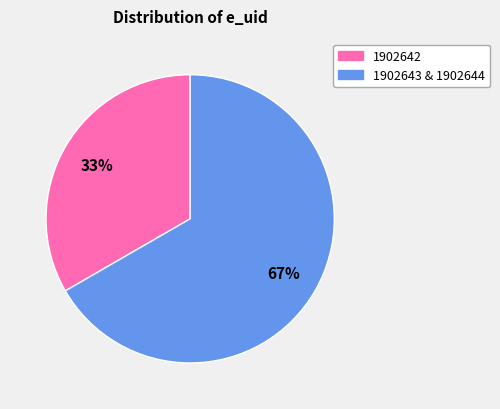

How many slices are in this pie chart?

2